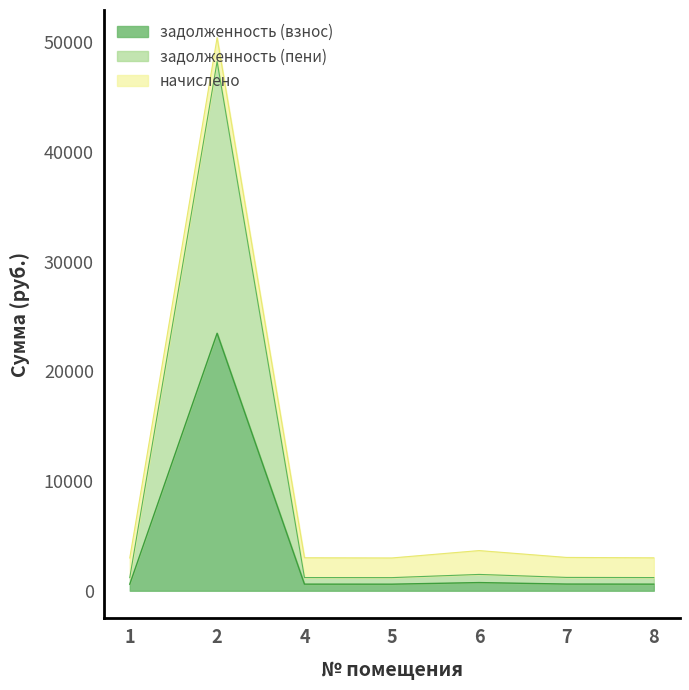

Read the задолженность (взнос) value at 6.

743.5